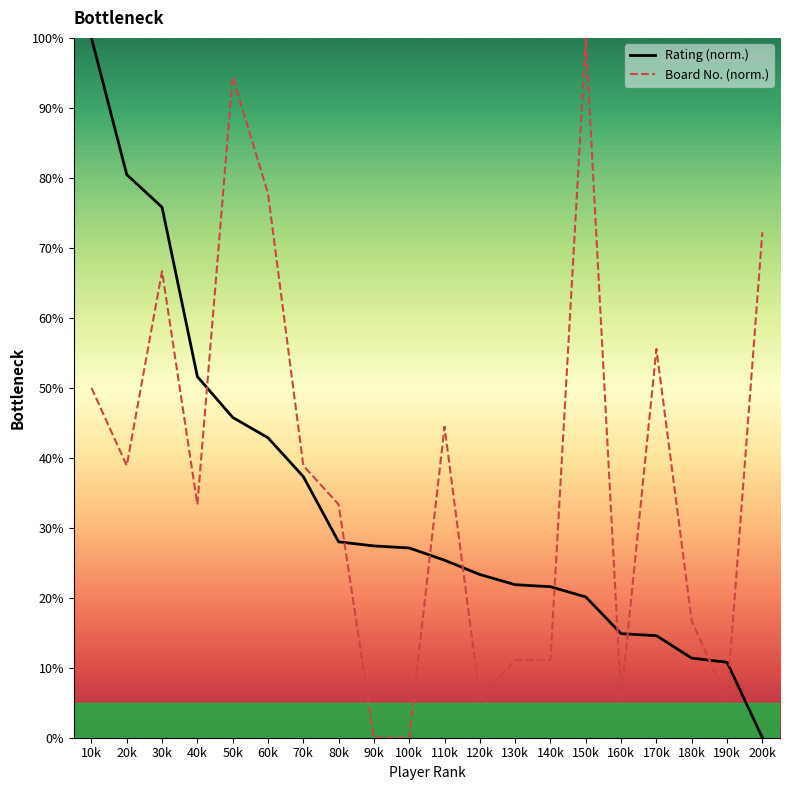

What is the difference between the maximum and second lowest values in the Rating (norm.) series?

89.2